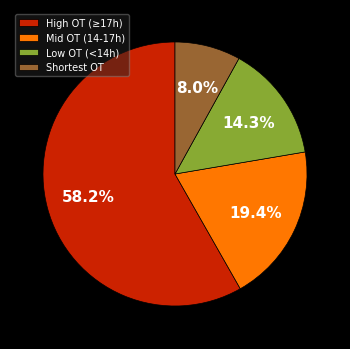

How many segments does this pie chart have?

4